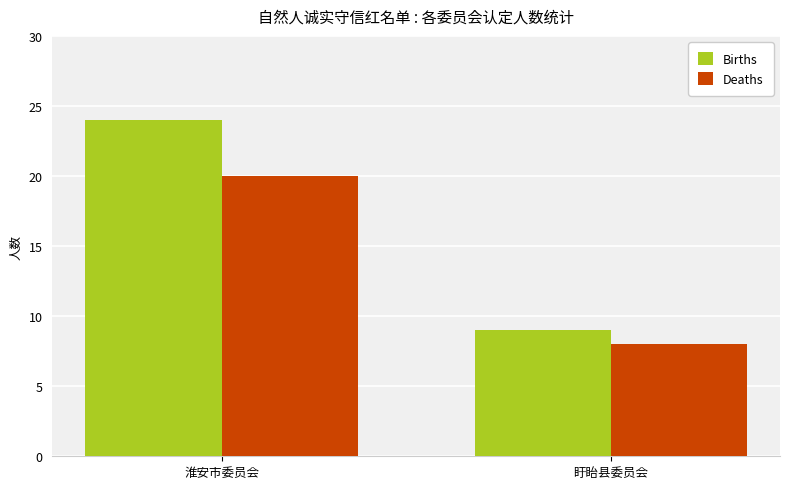

The Deaths series shows 11 at 淮安市委员会. True or false?

False